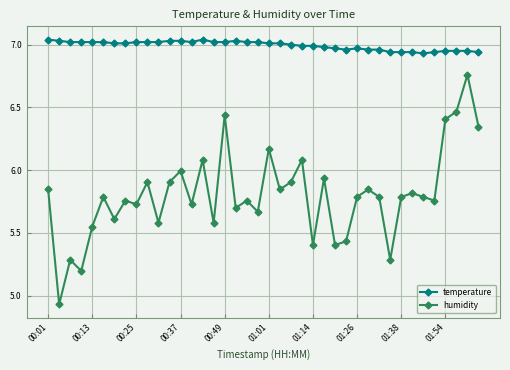

Which series has the largest range (max minus min)?

humidity